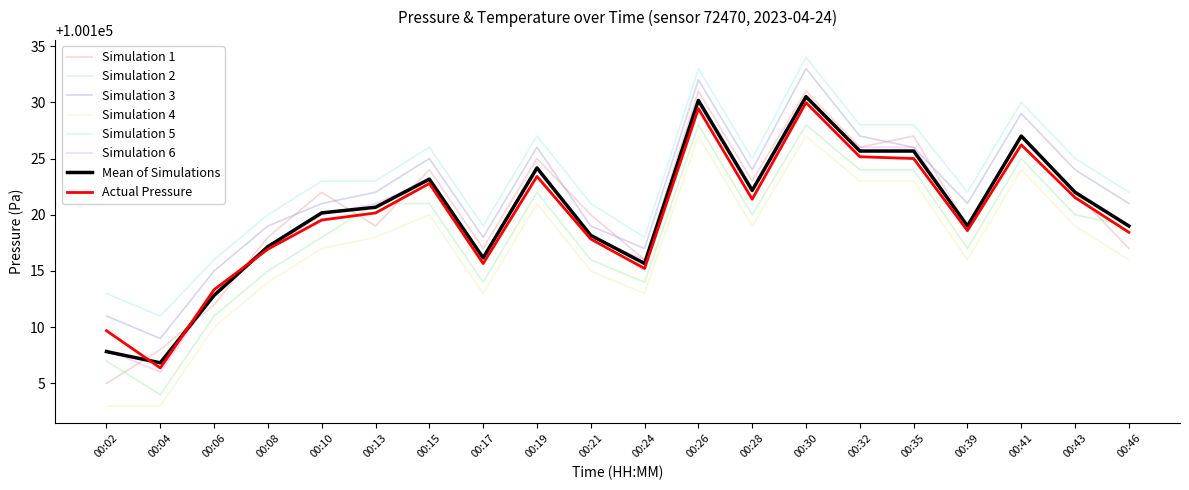

Which category has the highest value across all series?

00:30